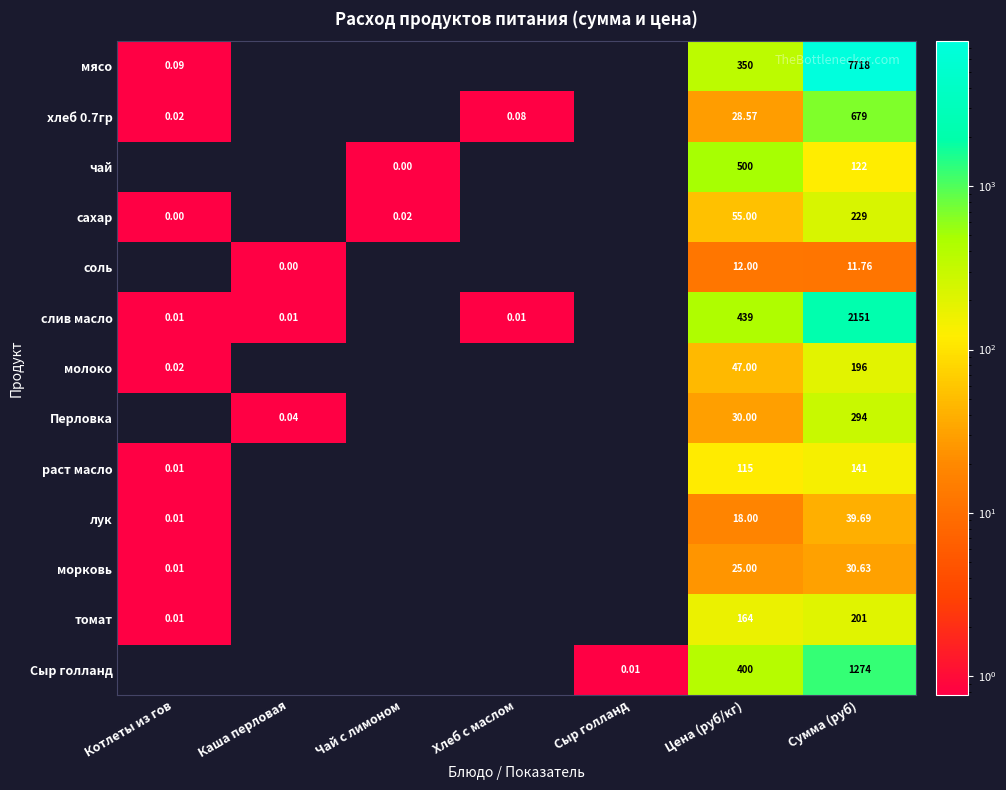

Which category has the lowest value across all series?

Каша перловая